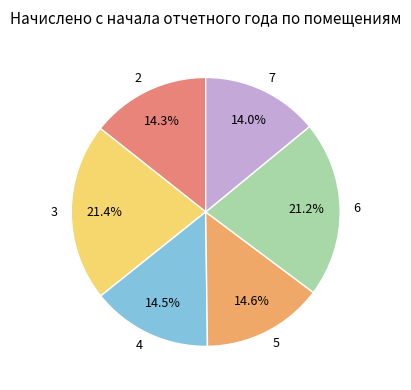

What is the ratio of the value at 5 to the value at 6?

0.7